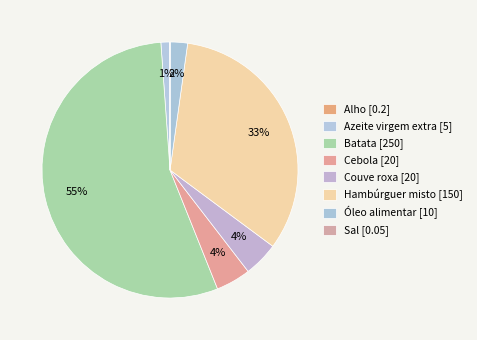

Does any single category account for the majority?

Yes